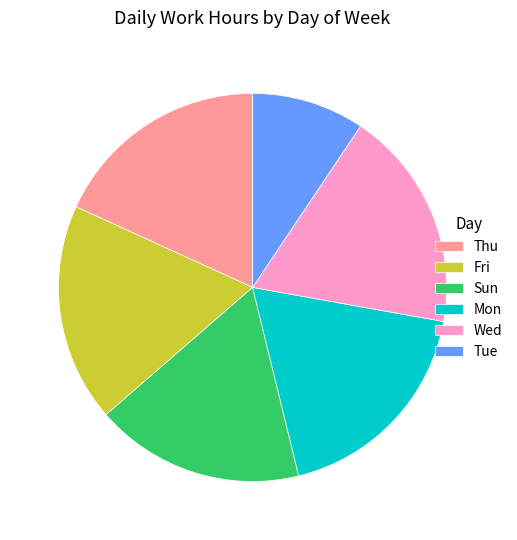

Count the number of slices in the pie.

6